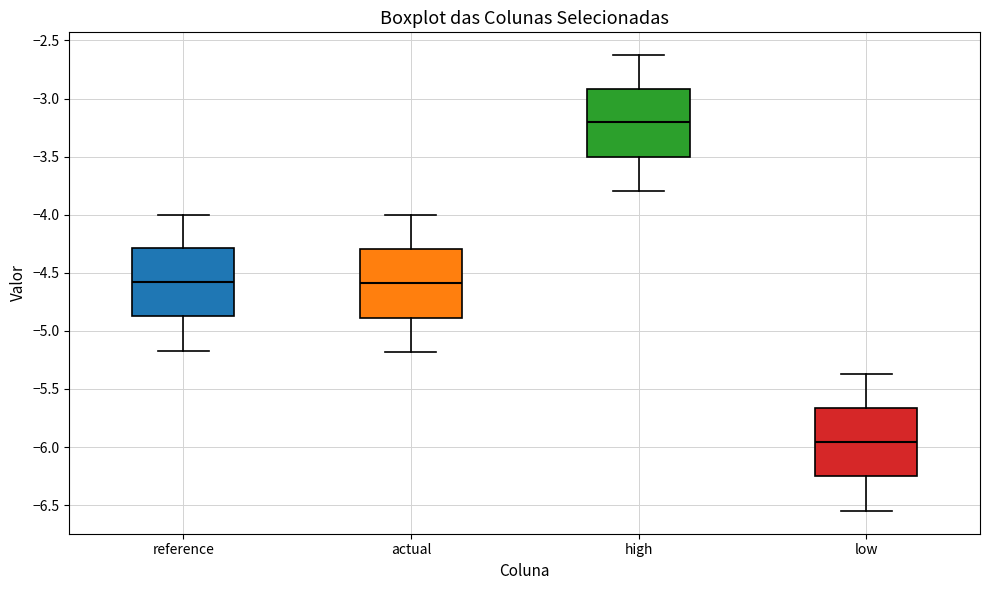

Reading left to right, transcribe this box plot: for each box, give where its median line is, the range the box spans, and where its two whiskers end, as read against the y-axis. The values are not printed on the chart, so give them approximately, as read against the axis.

reference: median -4.60, box -4.90 to -4.30, whiskers -5.15 to -4.00
actual: median -4.60, box -4.90 to -4.30, whiskers -5.20 to -4.00
high: median -3.20, box -3.50 to -2.90, whiskers -3.80 to -2.65
low: median -5.95, box -6.25 to -5.65, whiskers -6.55 to -5.35